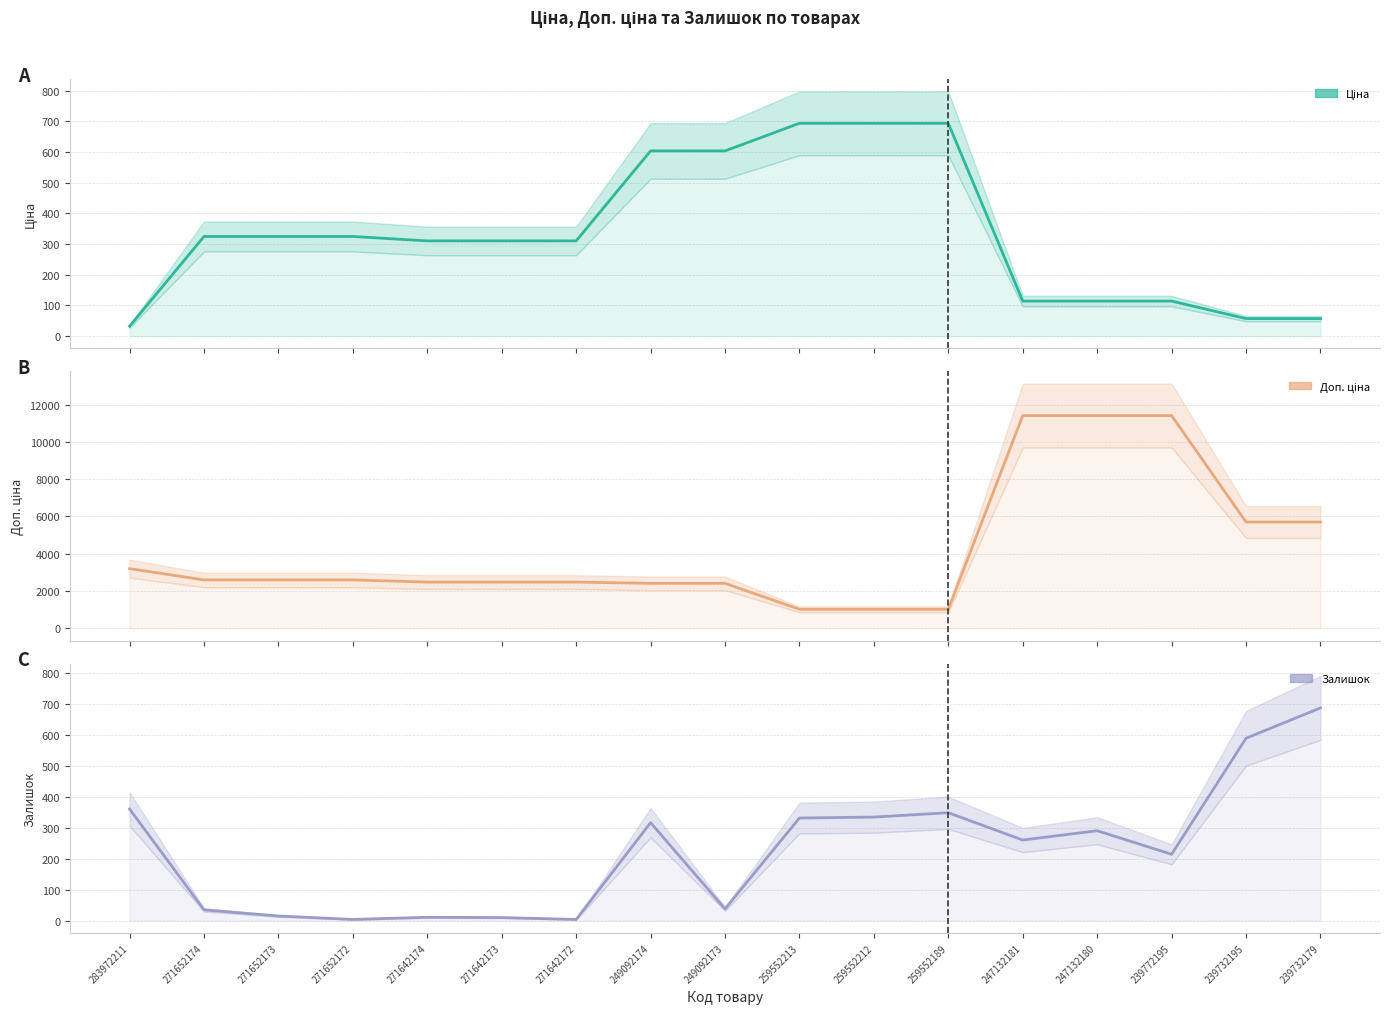

What is the label of the 17th point from the left?

239732179